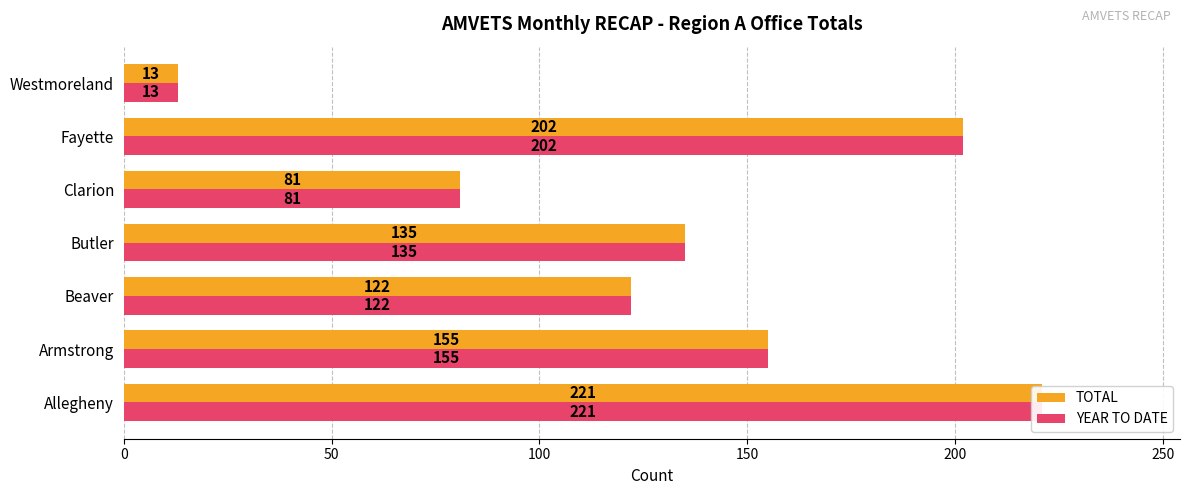

How many series are shown in this chart?

2